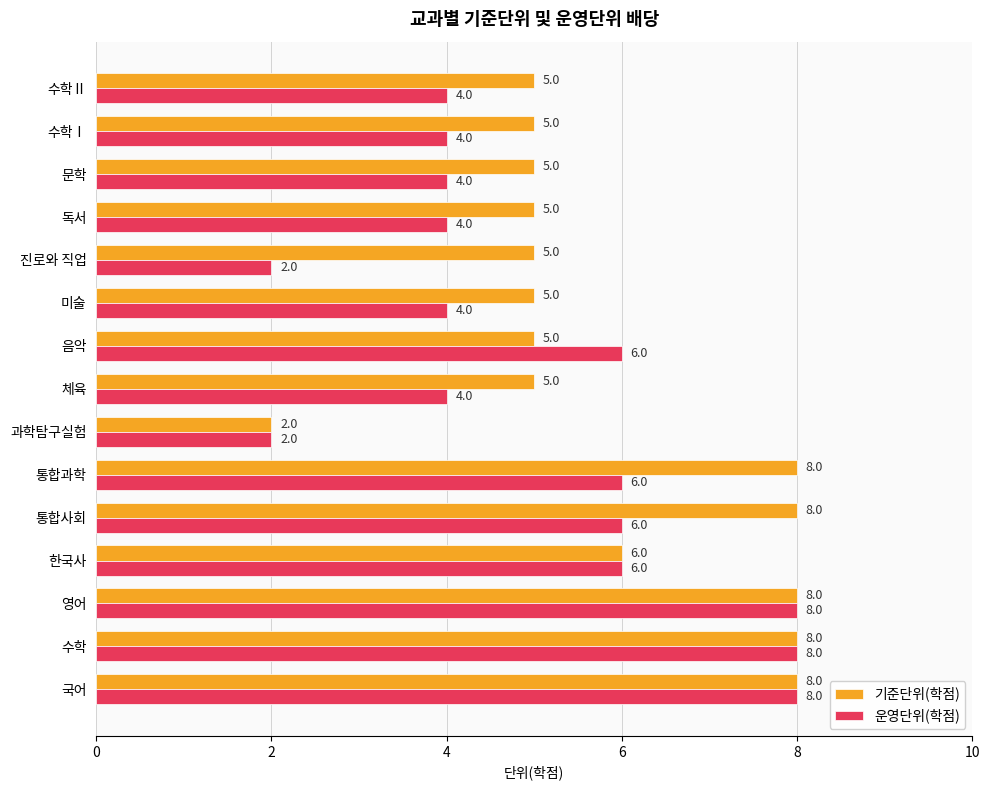

What is the average value of the 운영단위(학점) series?

5